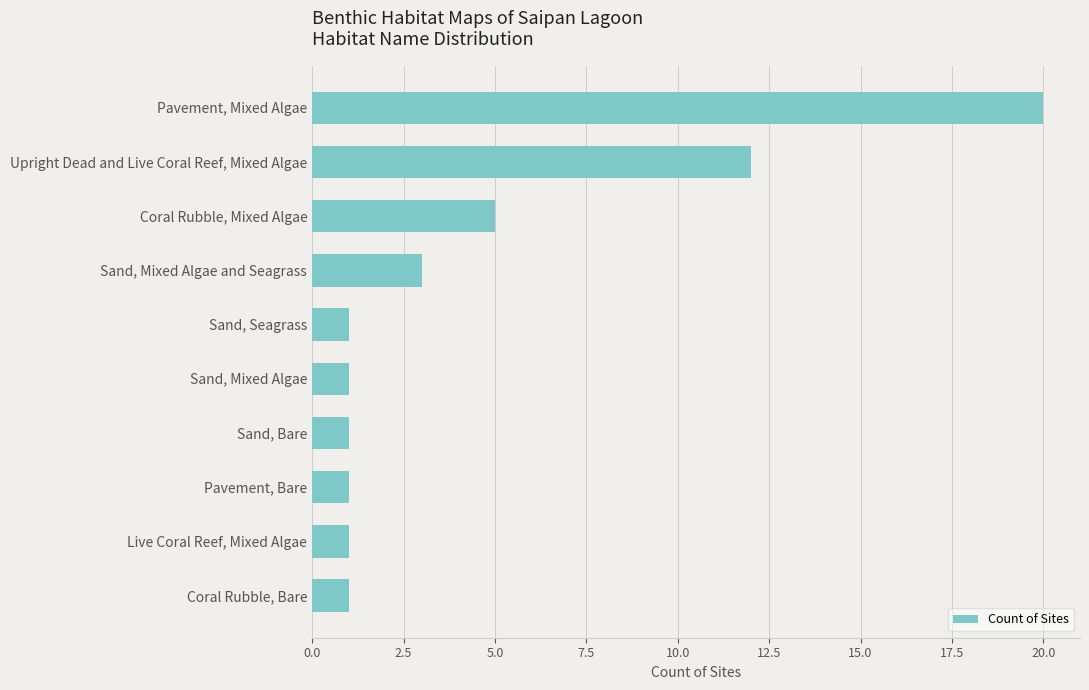

Reading top to bottom, what are all the values shown in this chart?

20	12	5	3	1	1	1	1	1	1